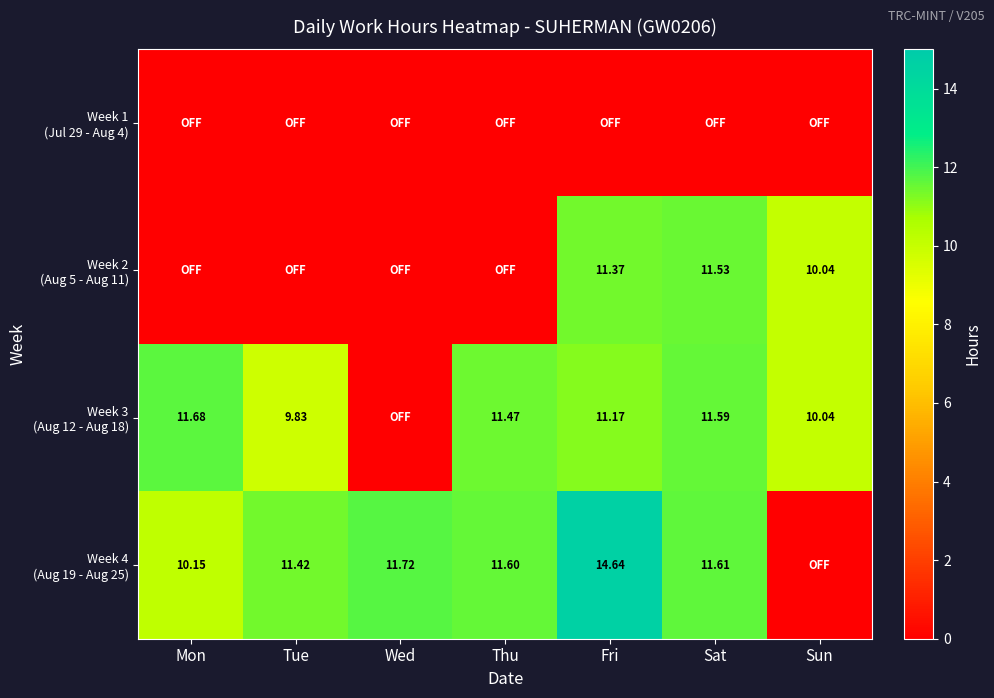

Which series has the largest range (max minus min)?

Week 4 (Aug 19 - Aug 25)